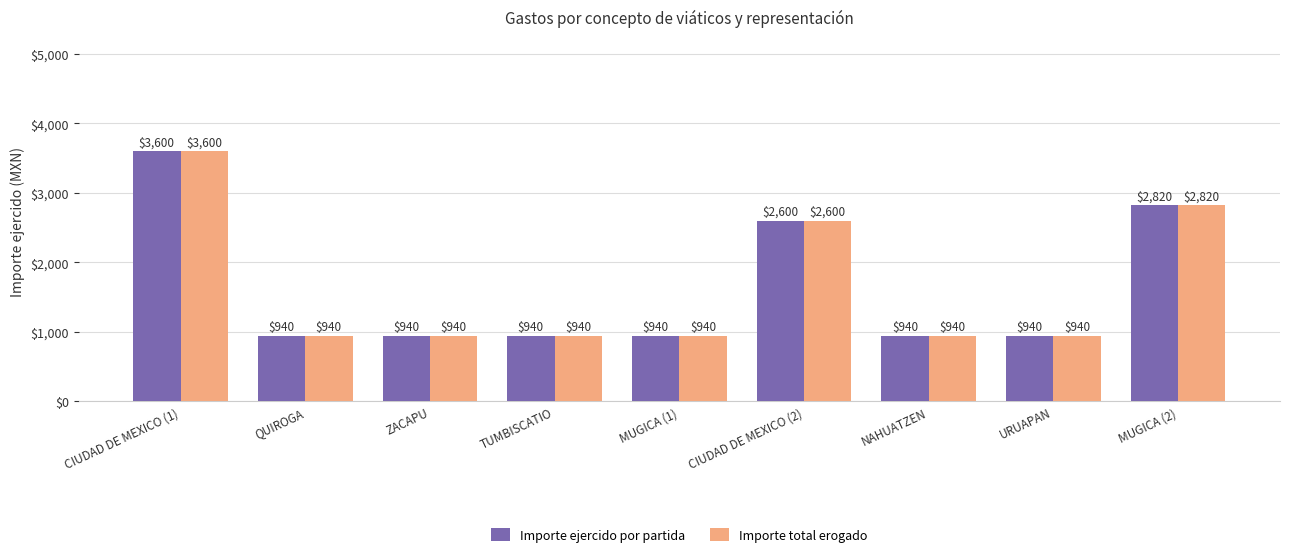

How many groups of bars are there?

9